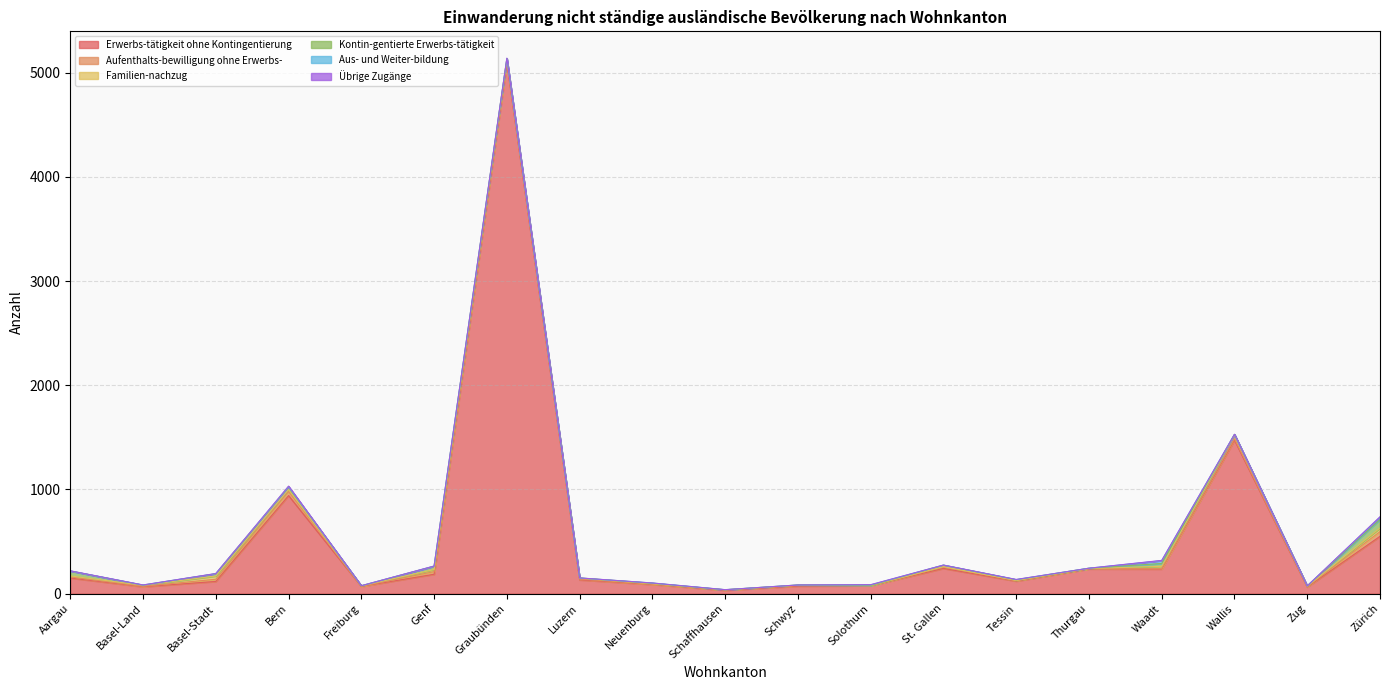

What is the sum of the Kontin-gentierte Erwerbs-tätigkeit values at Neuenburg and Graubünden?

8